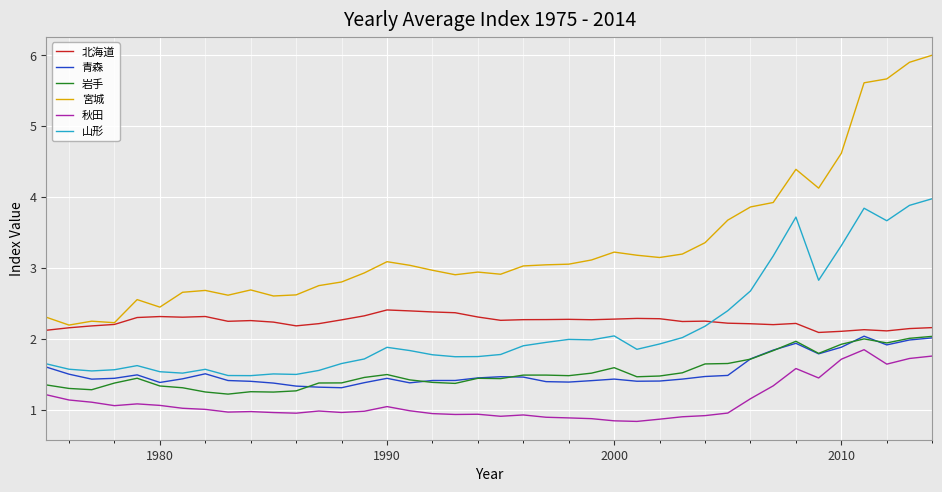

Which series has the largest total across all categories?

宮城